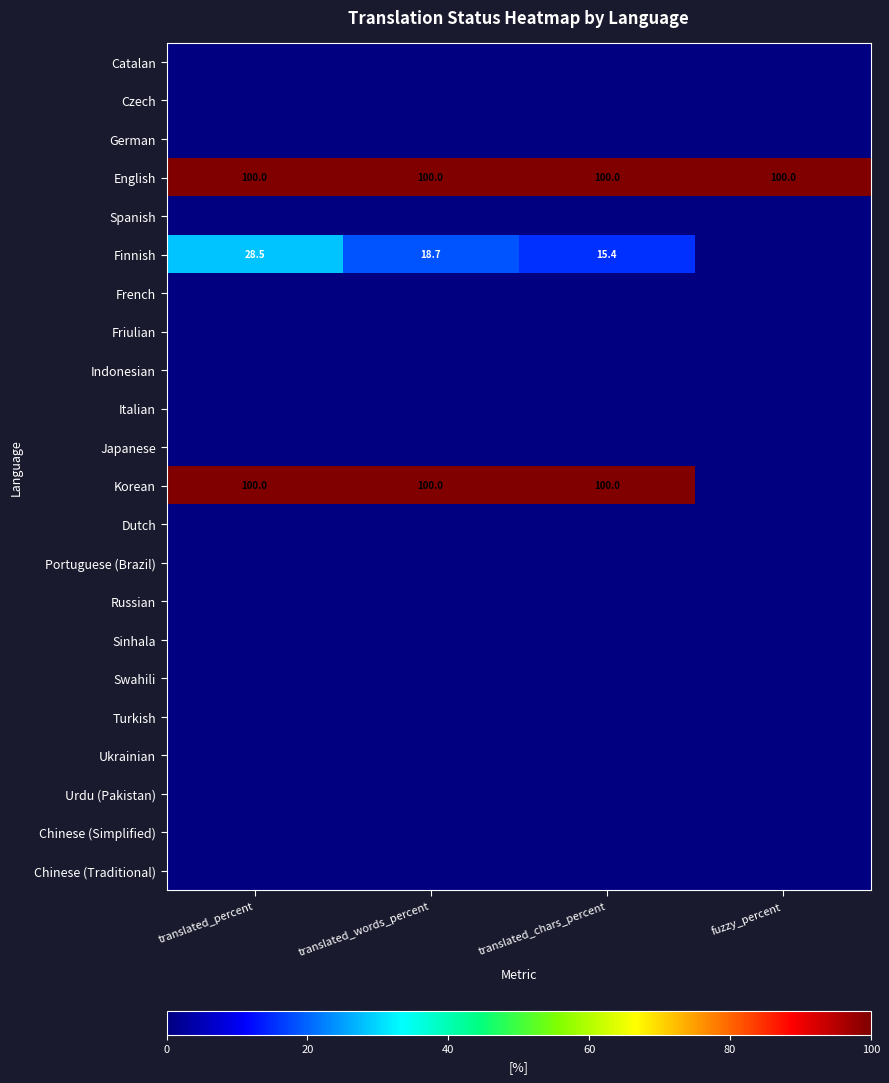

What is the difference between the Finnish values at translated_percent and translated_chars_percent?

13.1